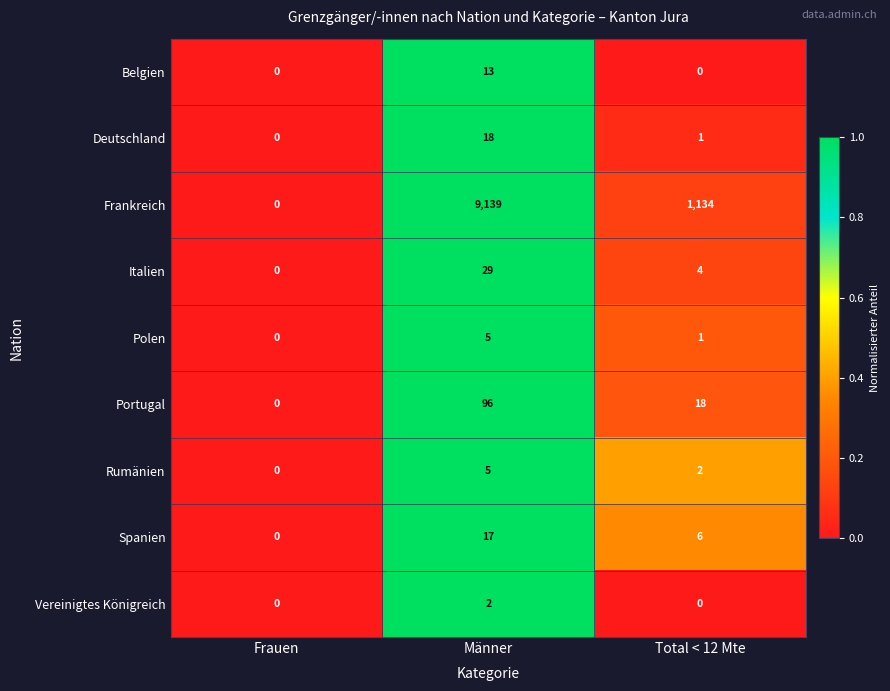

The value of Vereinigtes Königreich at Männer is 2. True or false?

True